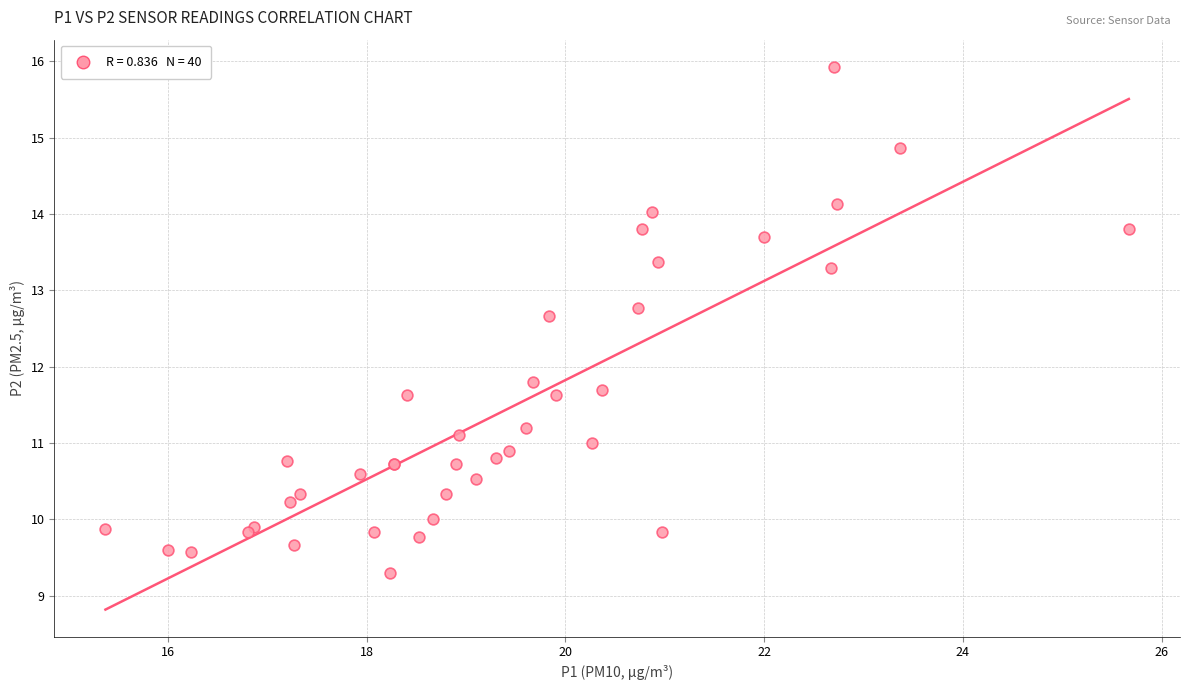

What Y value in the scatter plot is closest to 12?

11.8